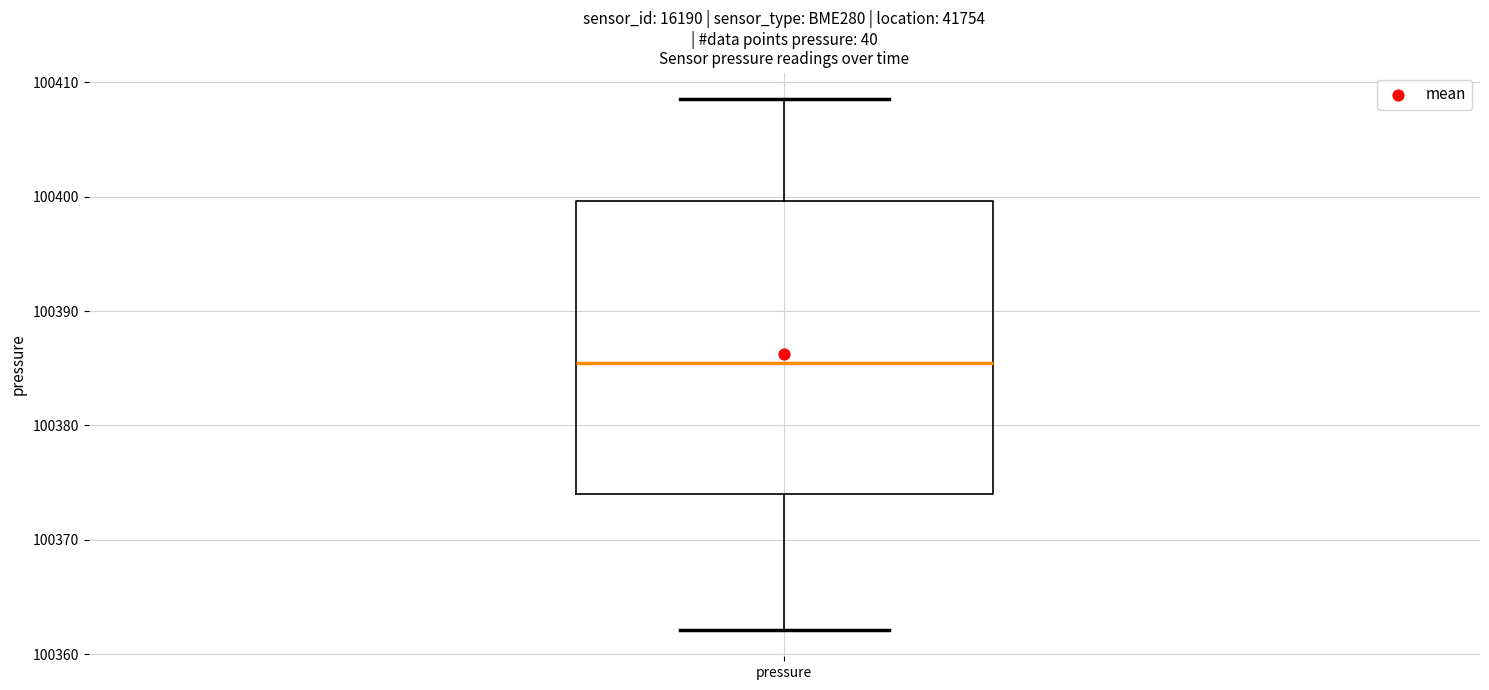

Read this box plot against the y-axis: the position of the median line, the range covered by the box, and the ends of both whiskers. The values are not printed on the chart, so give them approximately, as read against the axis.

median 100385, box 100374 to 100400, whiskers 100362 to 100409